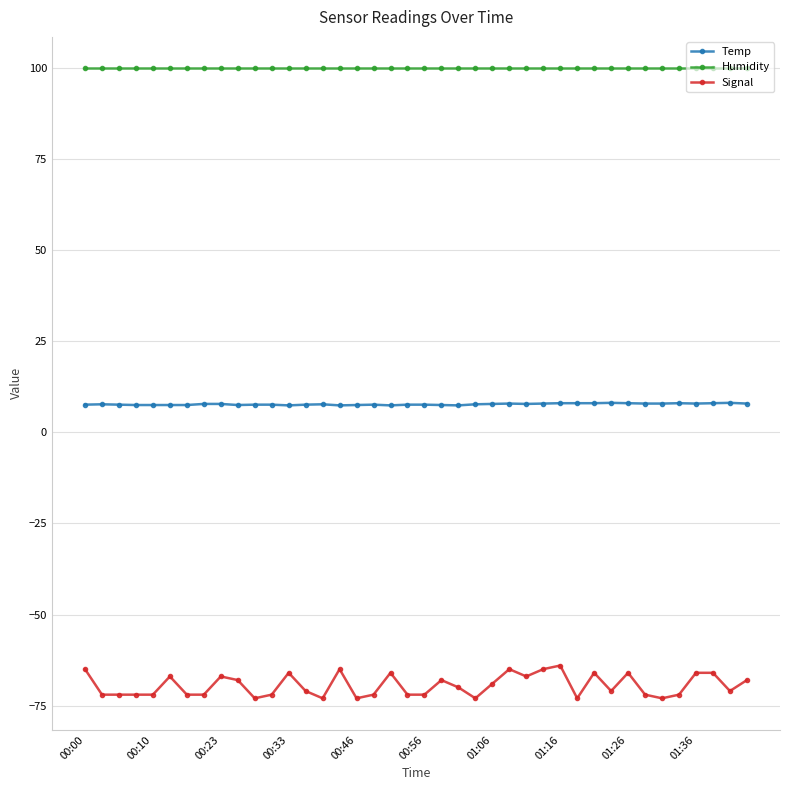

What is the greatest value displayed?

99.9